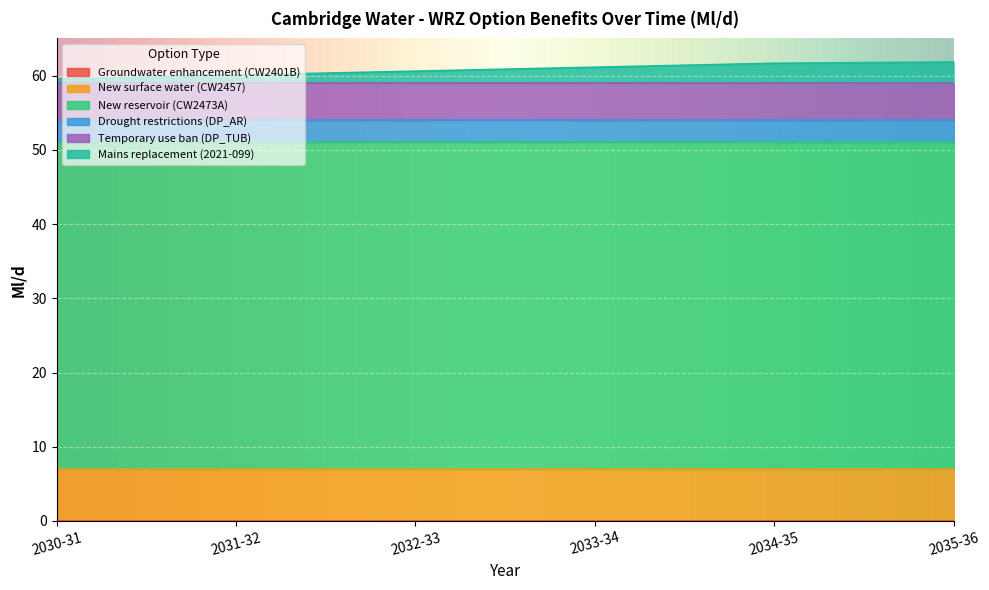

What is the label of the 1st point from the left?

2030-31